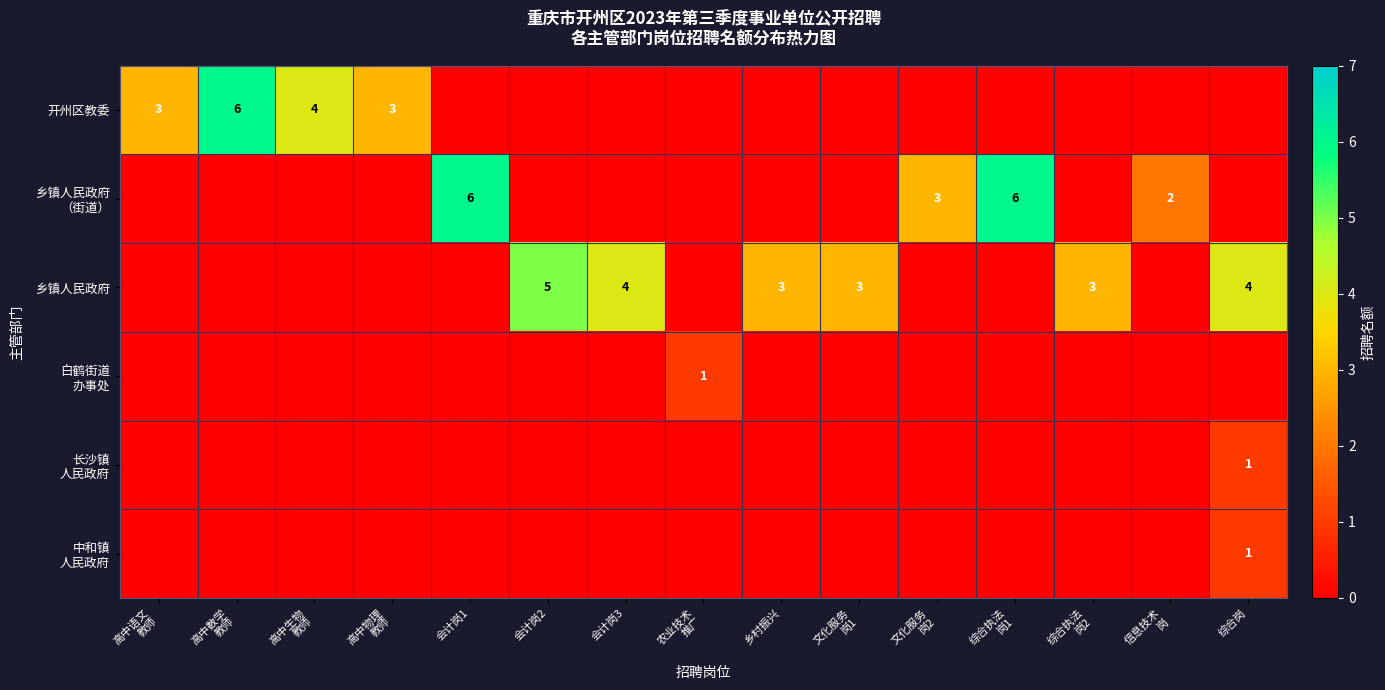

What is the difference between the highest and lowest values at 高中数学
教师?

6